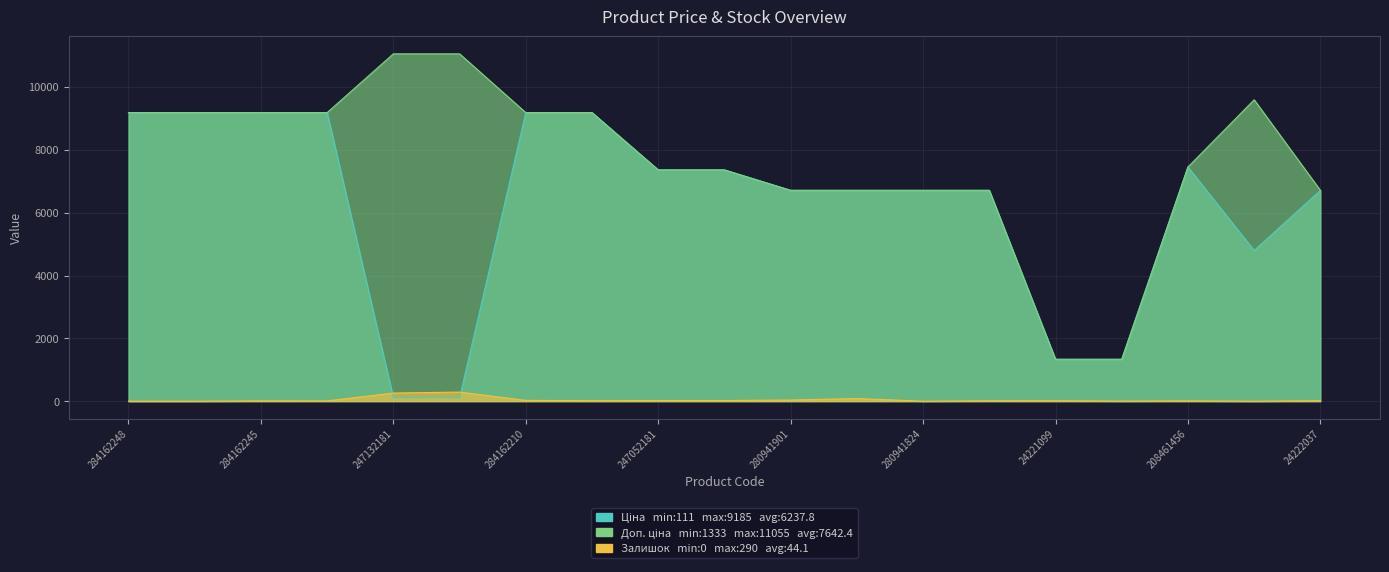

The Доп. ціна series shows 10586.0 at 280941824. True or false?

False